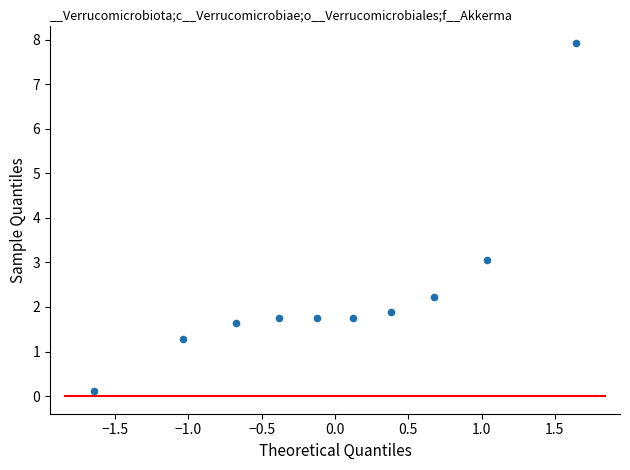

What is the average Y value?

2.3